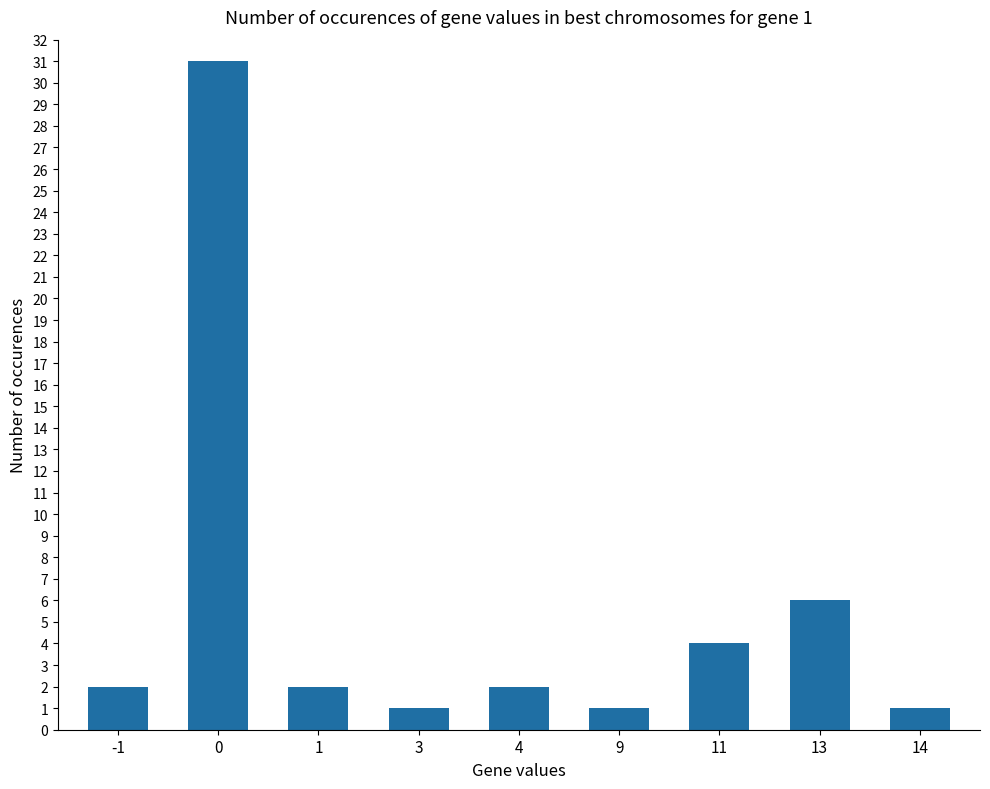

Reading left to right, list all the values displayed in this chart.

2	31	2	1	2	1	4	6	1